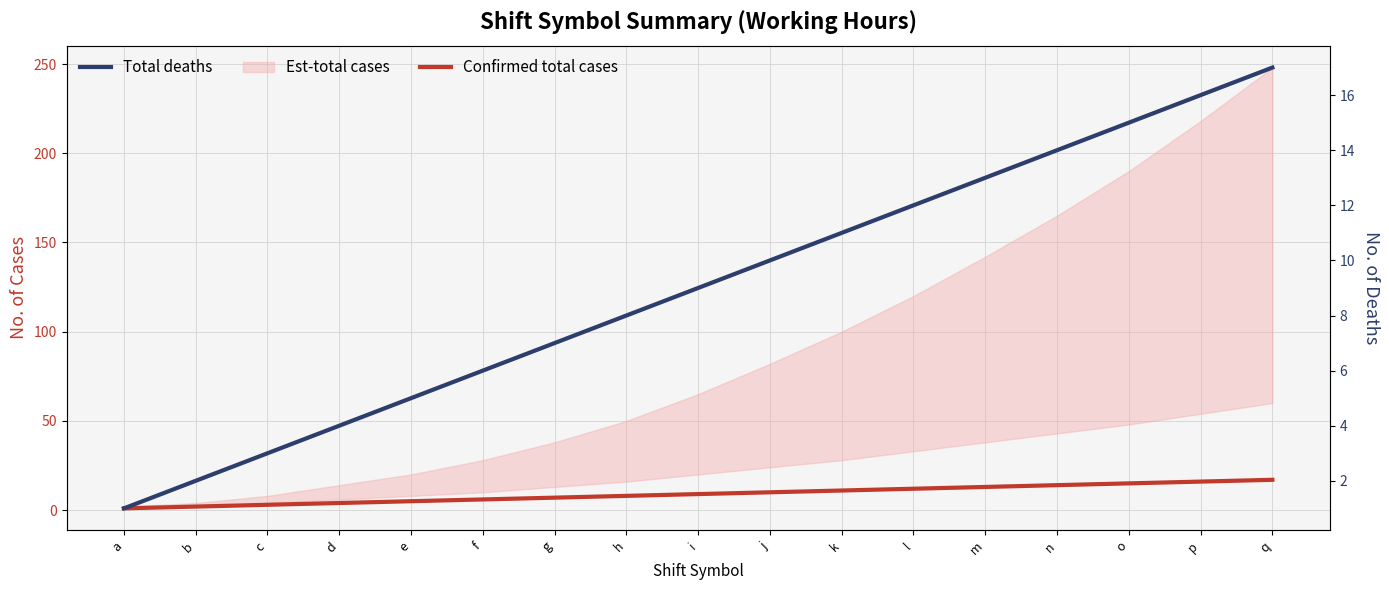

Which series has the largest total across all categories?

Confirmed total cases